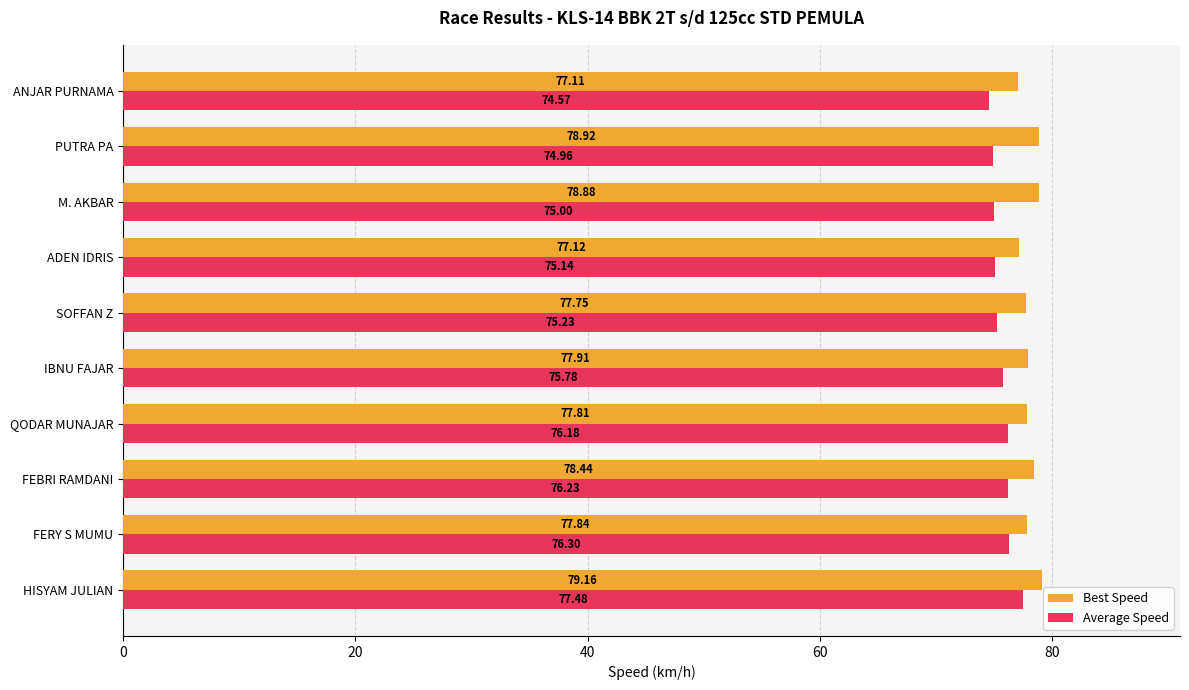

At which label is Best Speed closest to 78?

IBNU FAJAR